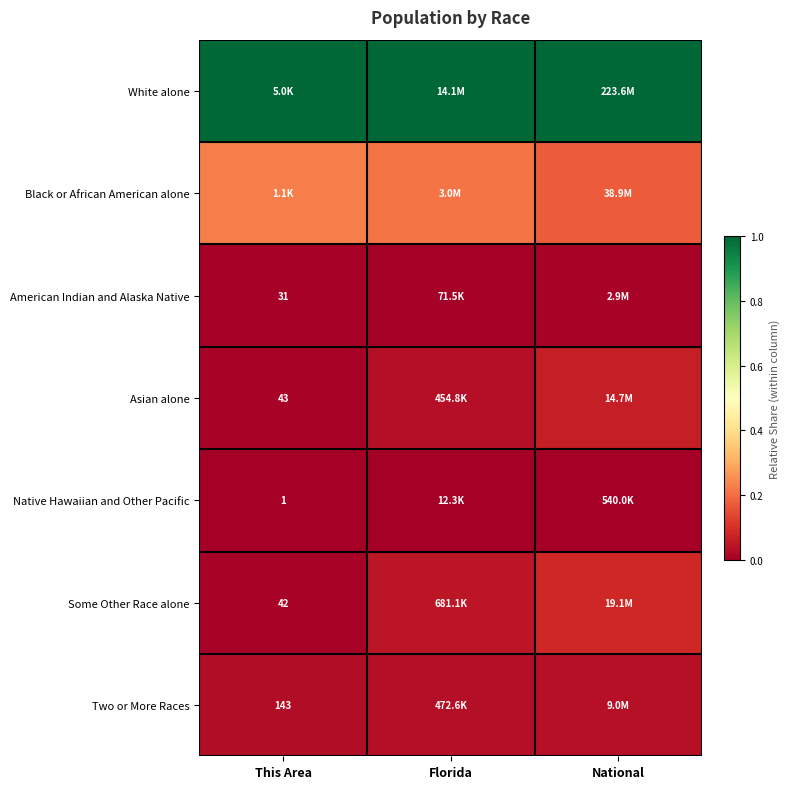

List the labels in order of White alone value, smallest first.

This Area, Florida, National